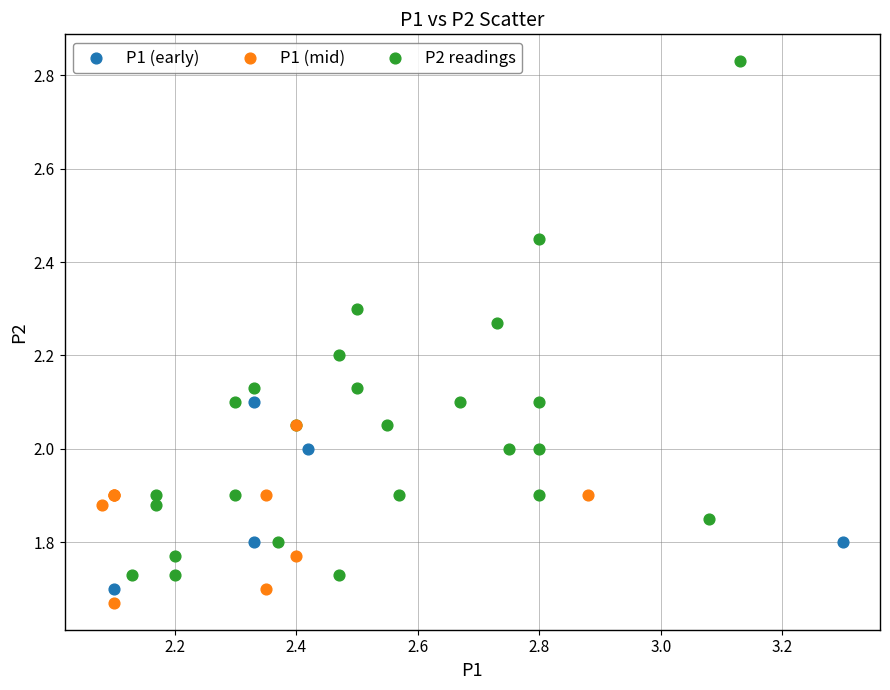

Which series has the widest spread of Y values?

P2 readings